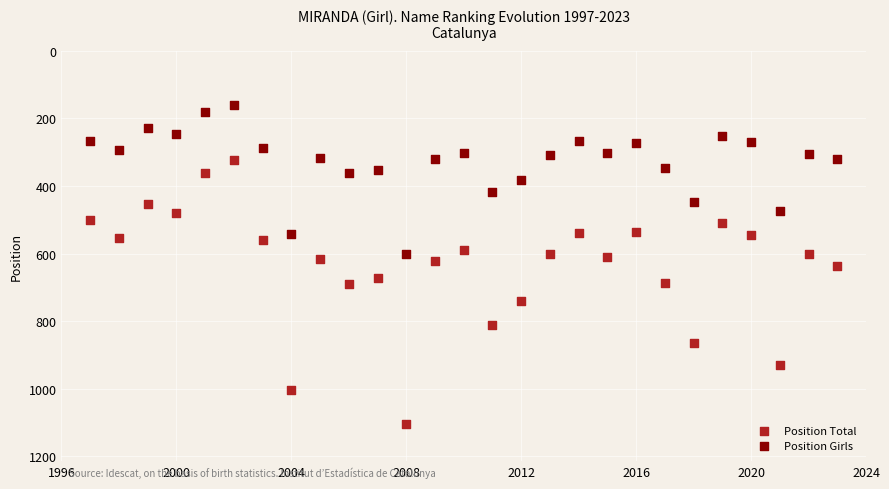

What are all the series names shown in the legend?

Position Total, Position Girls